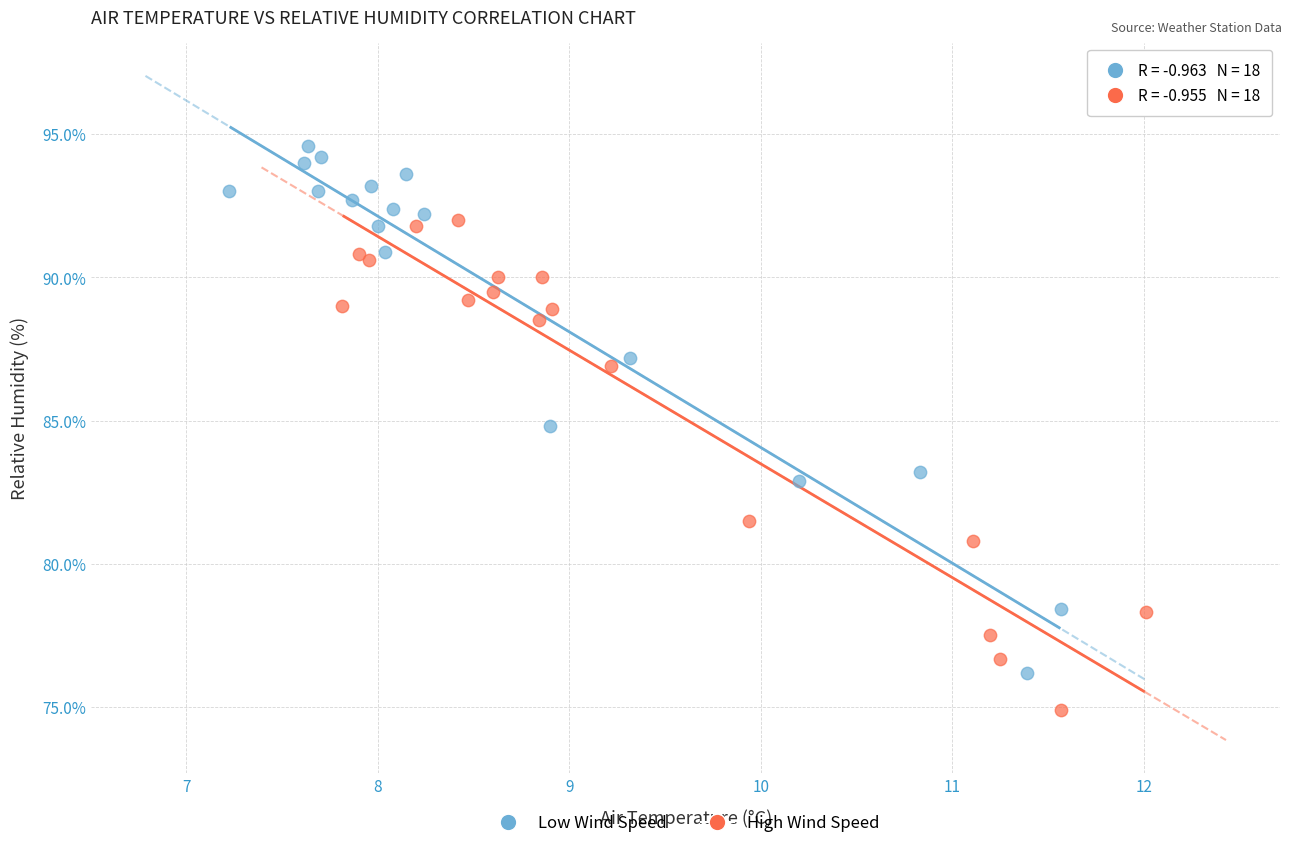

Which series has the largest Y range (max minus min)?

Low Wind Speed